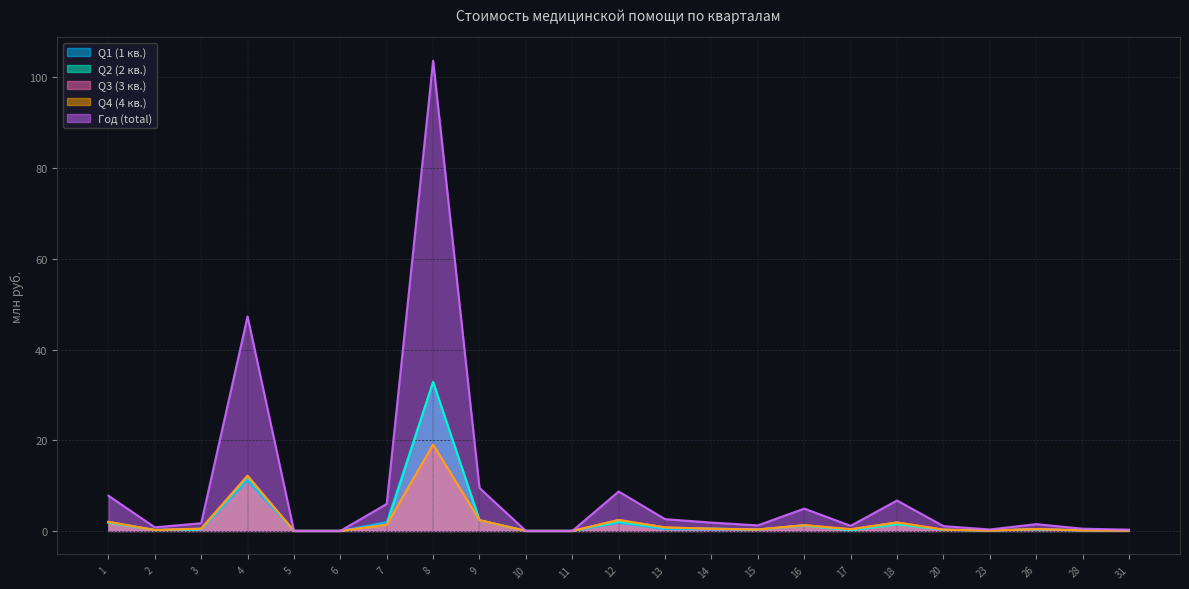

How many values in Q3 (3 кв.) are above zero?

19